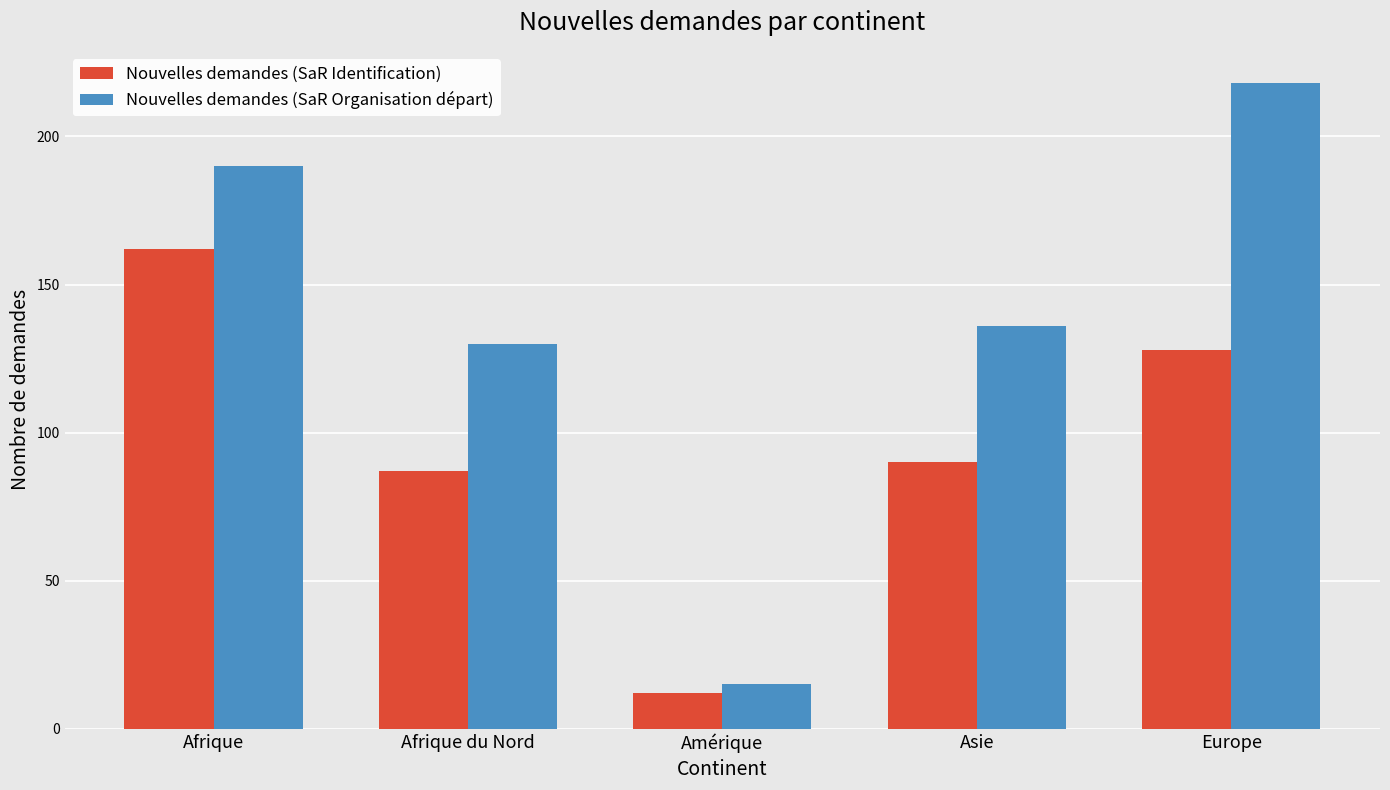

The value of Nouvelles demandes (SaR Identification) at Afrique is 42. True or false?

False